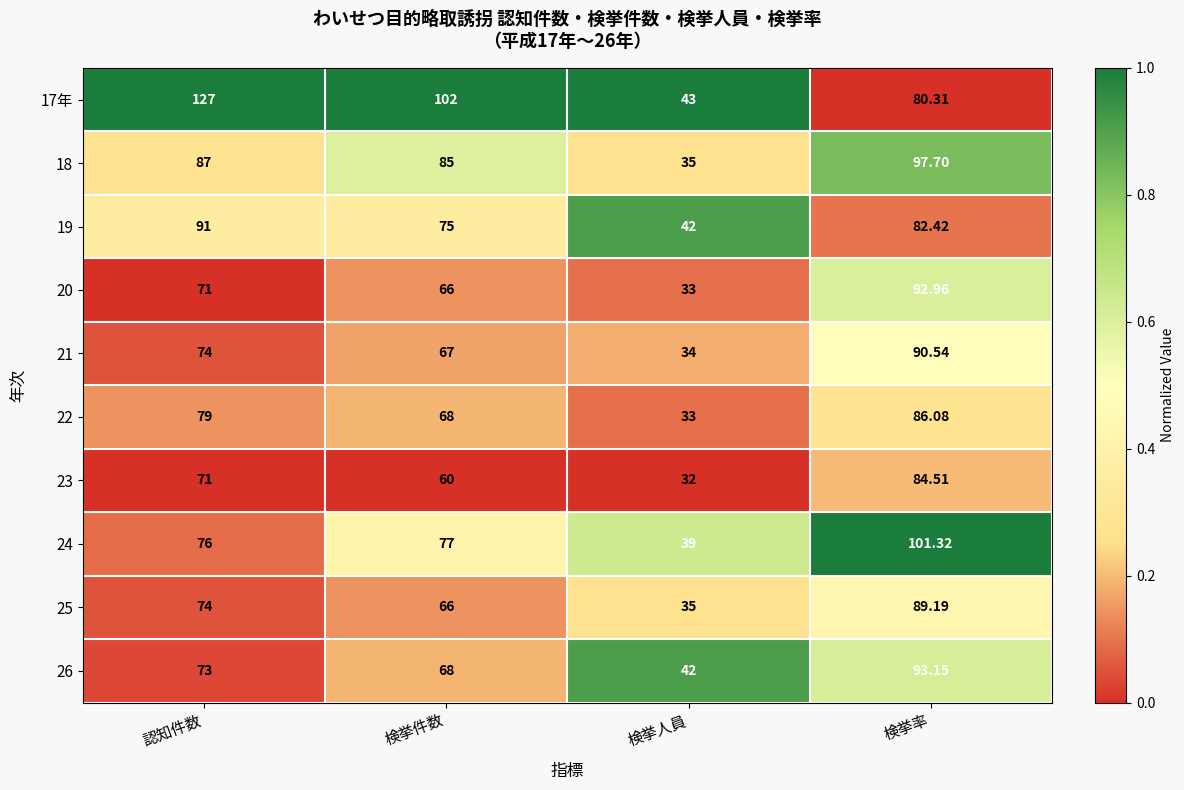

Is the value of 25 at 検挙人員 greater than the value of 19 at 検挙率?

No